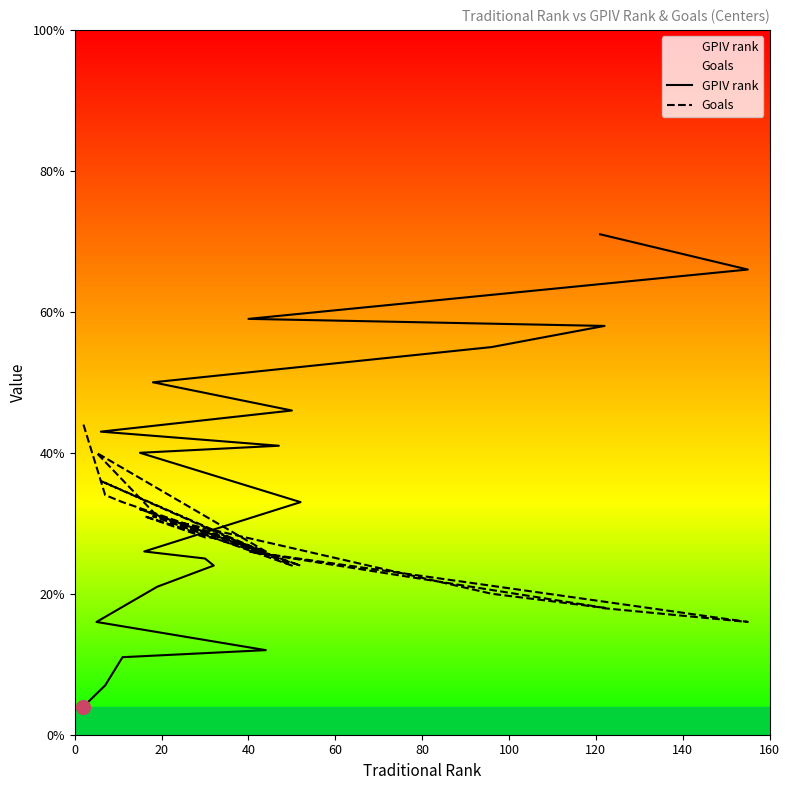

What is the greatest value displayed?

71